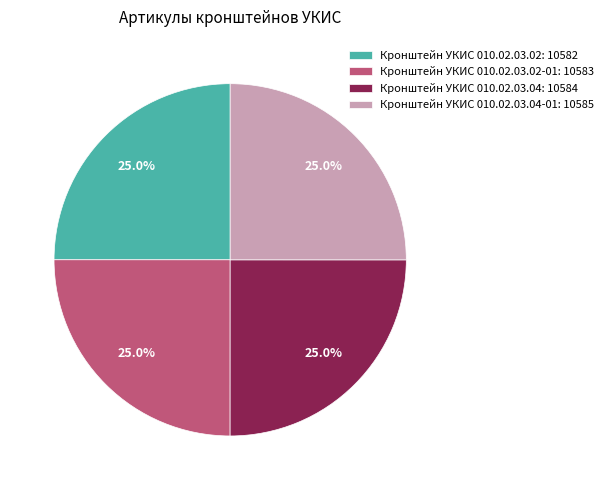

Approximately how many times larger is the value at Кронштейн УКИС 010.02.03.04-01: 10585 compared to Кронштейн УКИС 010.02.03.02-01: 10583?

1.0